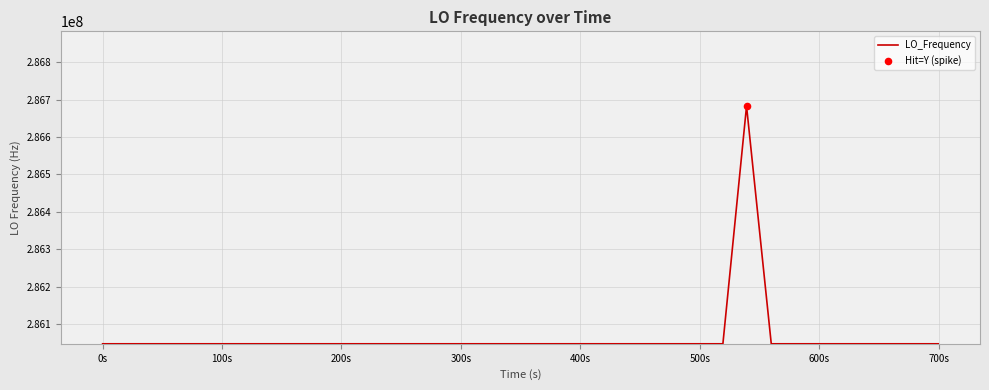

What is the greatest value displayed?

286682704.3